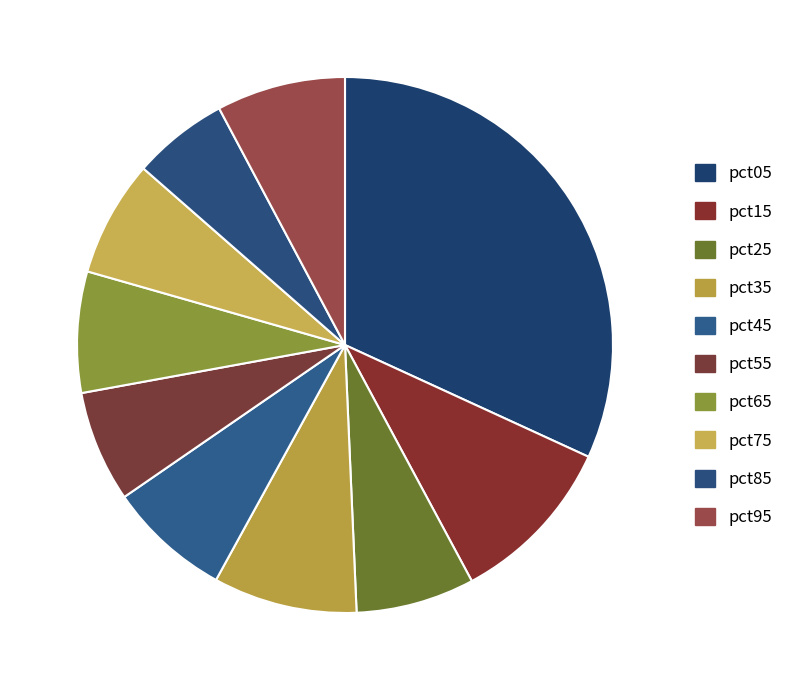

How many segments does this pie chart have?

10